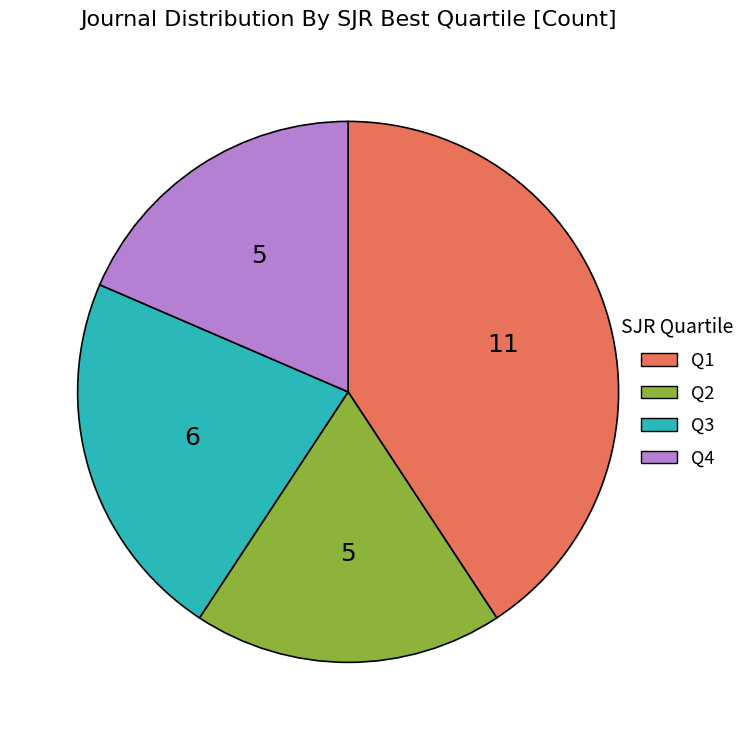

Do Q1 and Q4 together represent more than half of the pie?

Yes